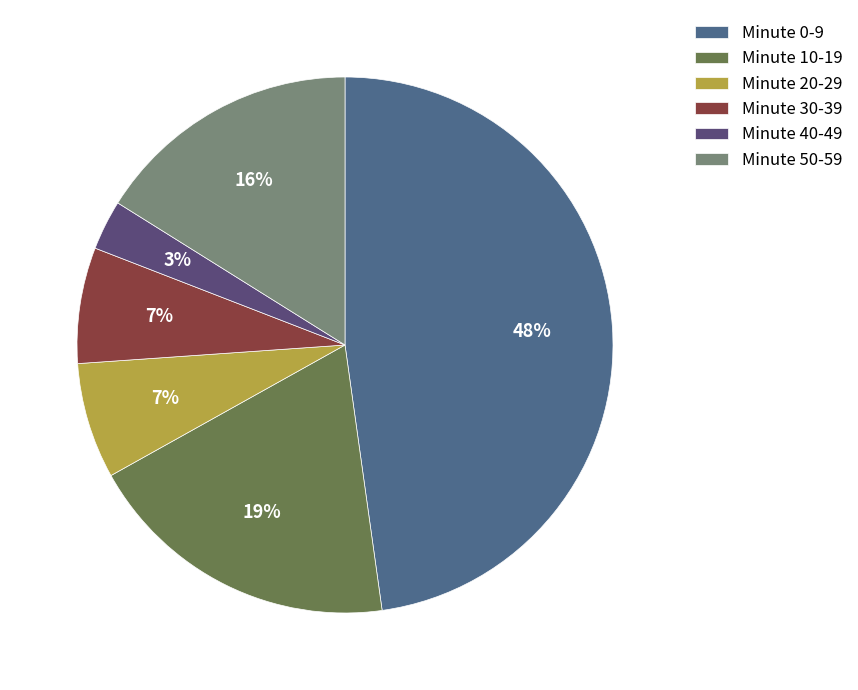

What percentage is the Minute 10-19 slice, to the nearest percent?

19%